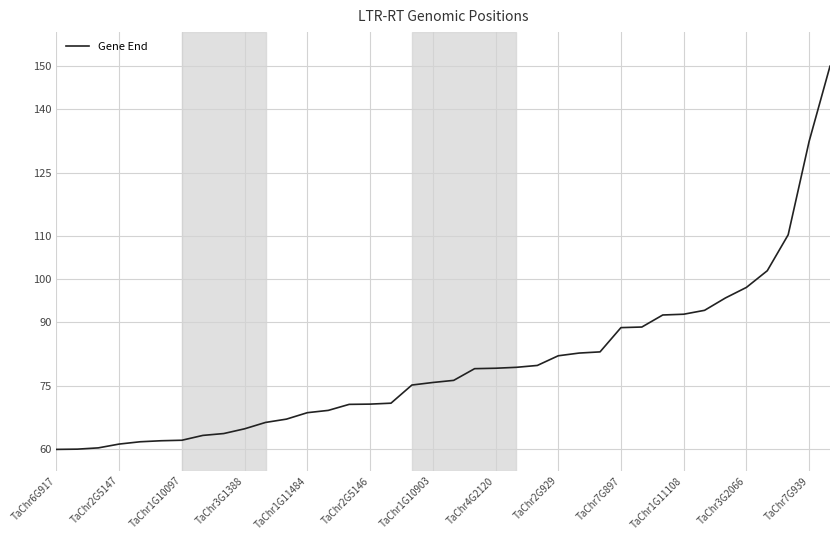

What is the difference between the maximum and minimum values?

90.0